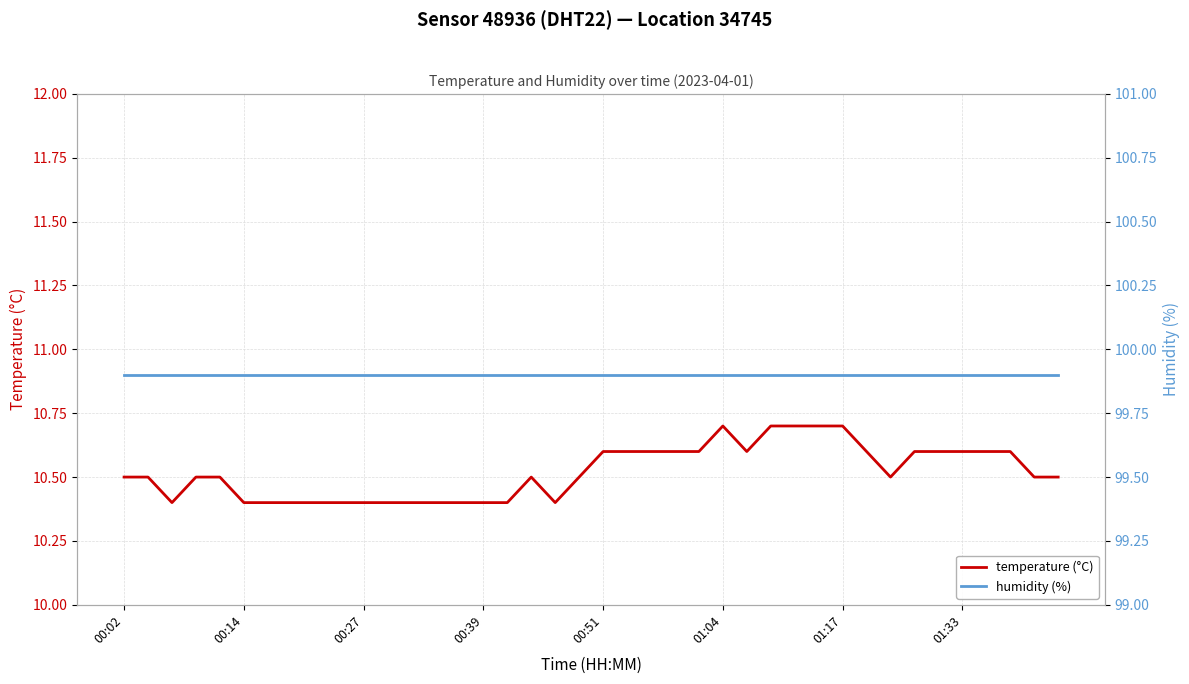

True or false: humidity (%) and temperature (°C) intersect in this chart.

False